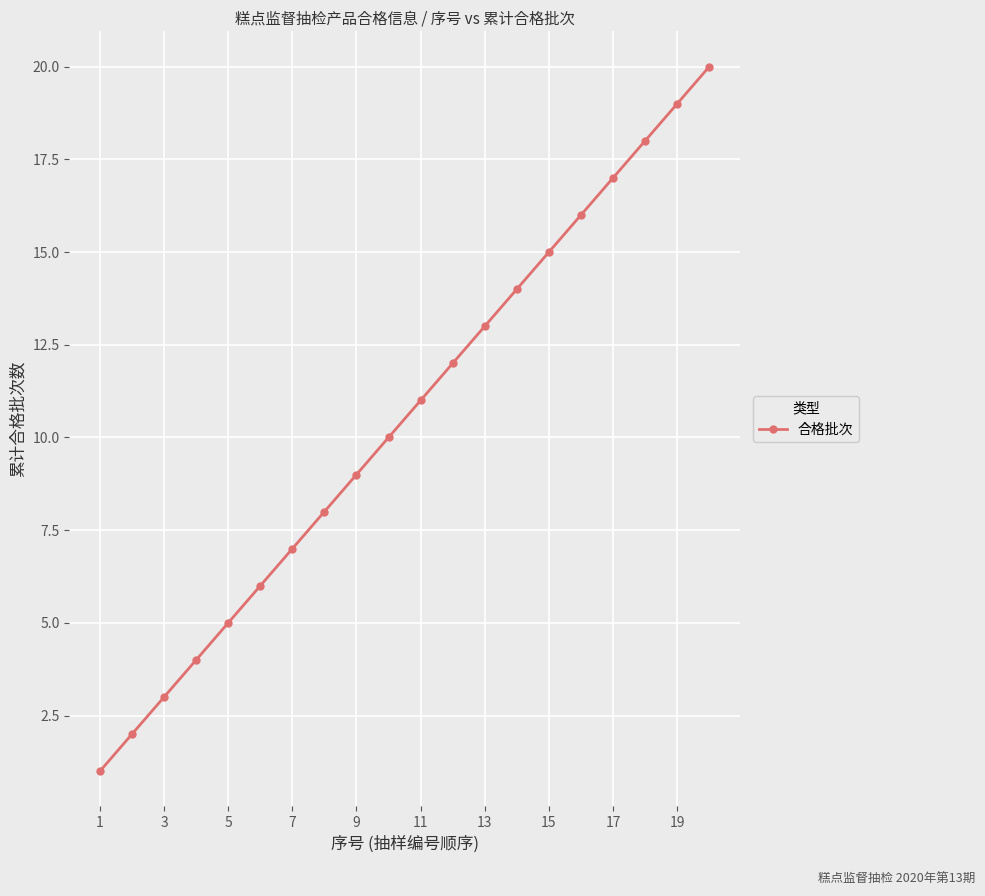

What is the smallest value displayed?

1